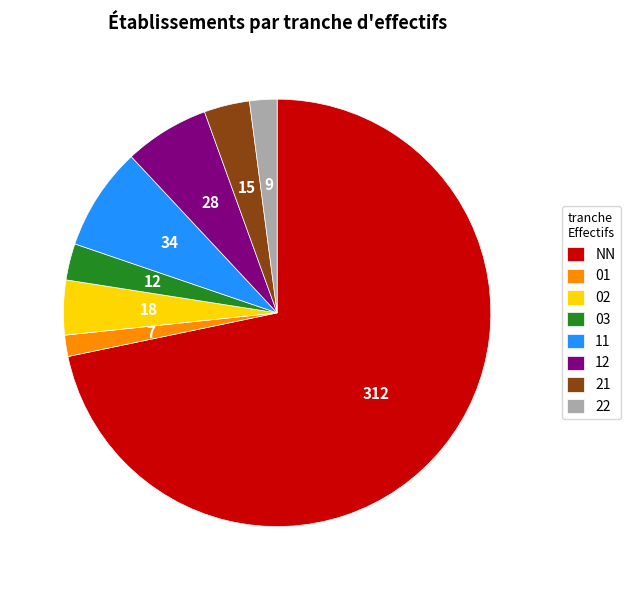

To the nearest percent, what is the combined percentage of 12 and 03?

9%